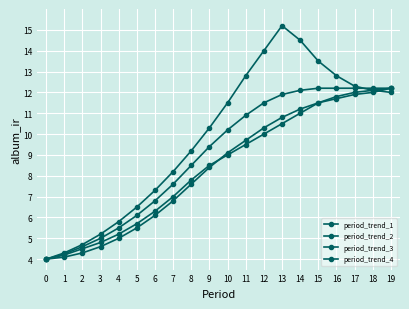

Reading left to right, list all the values displayed in this chart.

period_trend_1: 4.0	4.2	4.5	4.8	5.2	5.7	6.3	7.0	7.8	8.5	9.0	9.5	10.0	10.5	11.0	11.5	11.8	12.0	12.1	12.2
period_trend_2: 4.0	4.3	4.7	5.2	5.8	6.5	7.3	8.2	9.2	10.3	11.5	12.8	14.0	15.2	14.5	13.5	12.8	12.3	12.1	12.0
period_trend_3: 4.0	4.1	4.3	4.6	5.0	5.5	6.1	6.8	7.6	8.4	9.1	9.7	10.3	10.8	11.2	11.5	11.7	11.9	12.0	12.2
period_trend_4: 4.0	4.2	4.6	5.0	5.5	6.1	6.8	7.6	8.5	9.4	10.2	10.9	11.5	11.9	12.1	12.2	12.2	12.2	12.2	12.2